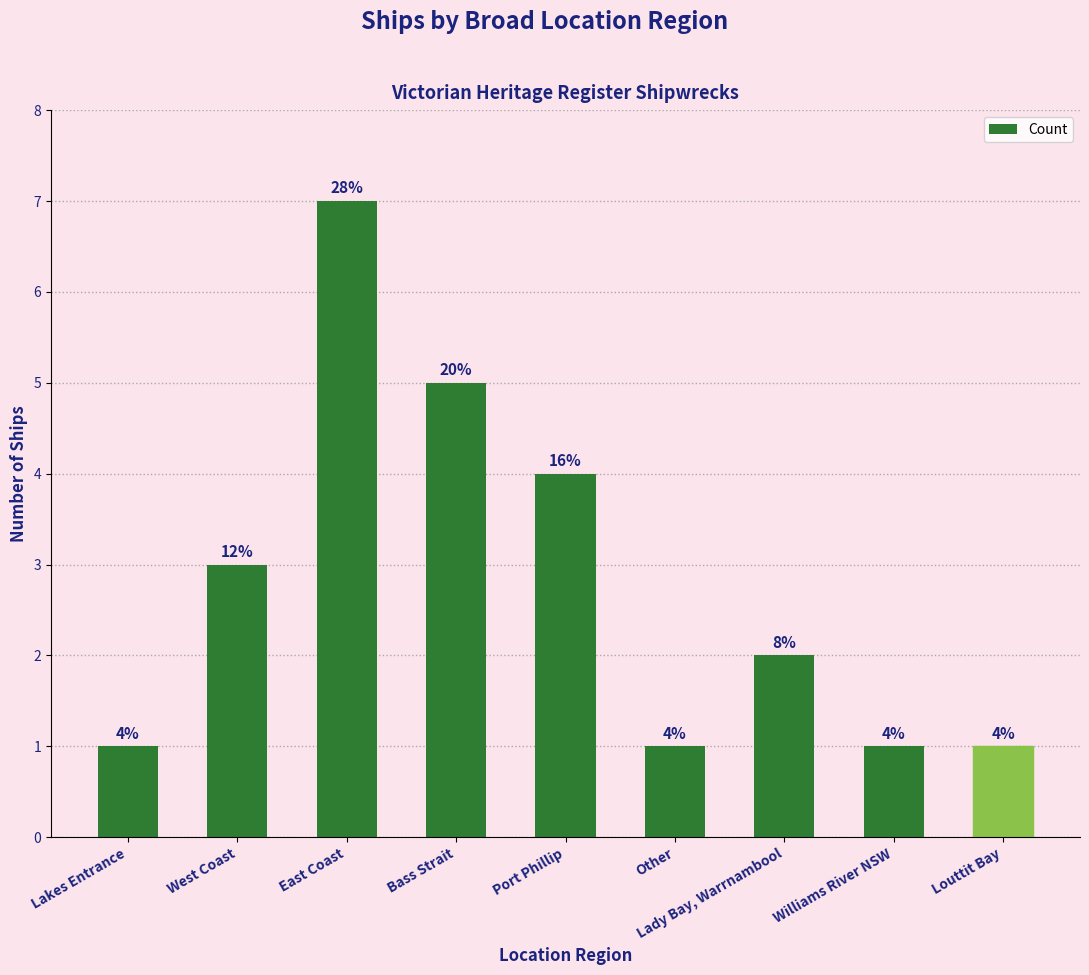

Does the chart contain any negative values?

No